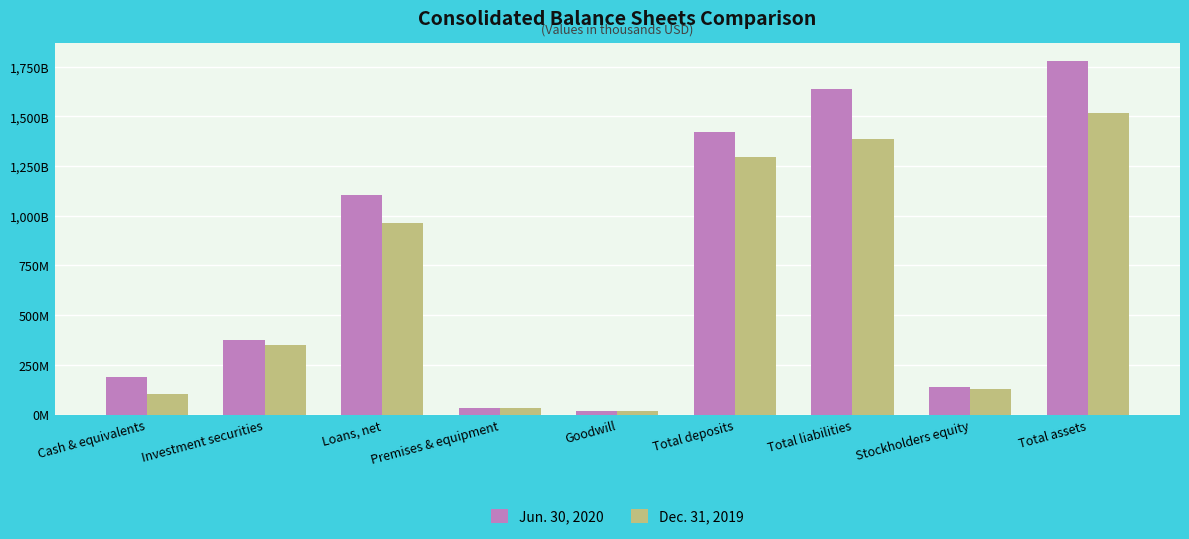

Are the bars horizontal?

No